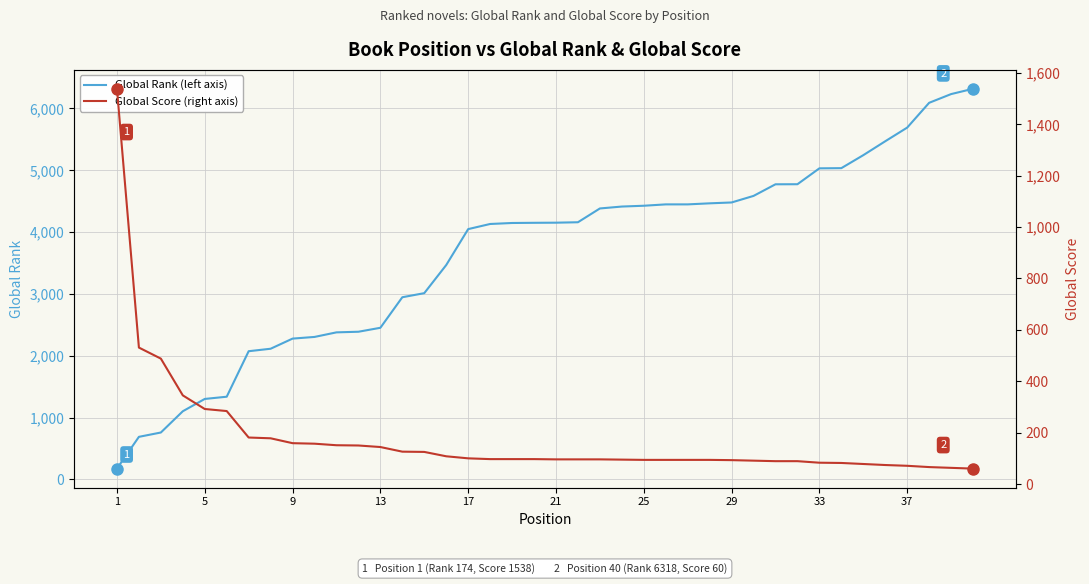

Is this an area chart (filled region under the line)?

No